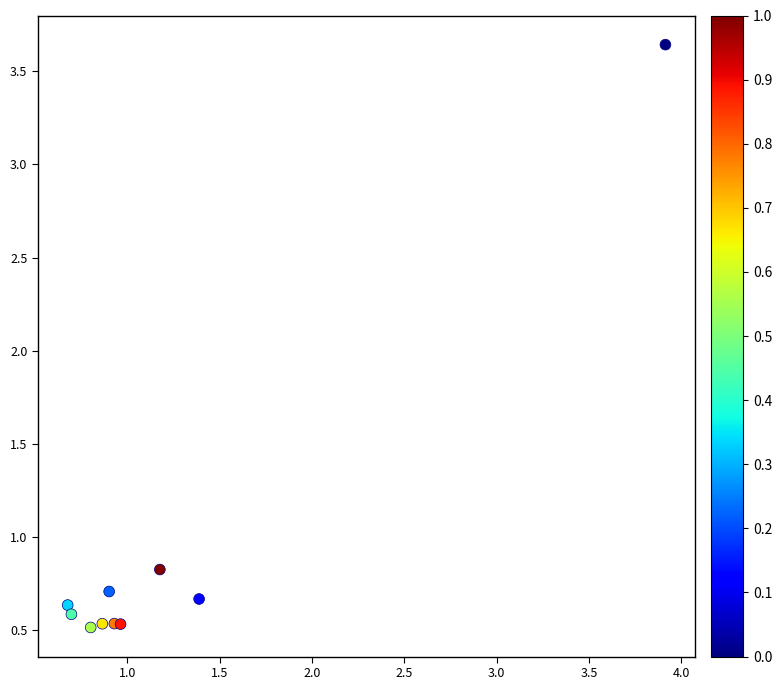

What Y value in the scatter plot is closest to 2?

0.8